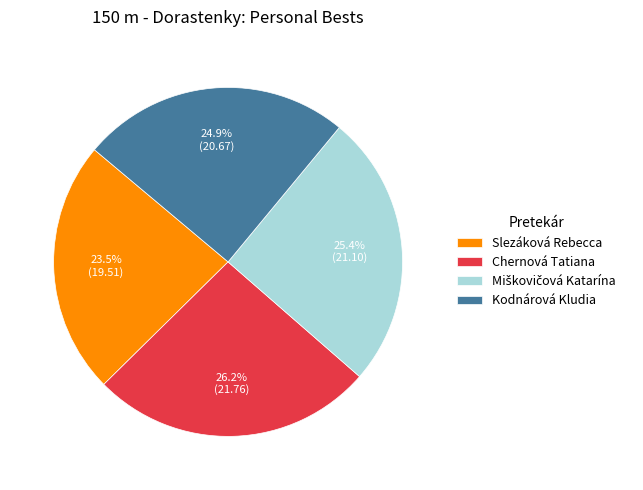

What is the largest slice in the pie chart?

Chernová Tatiana